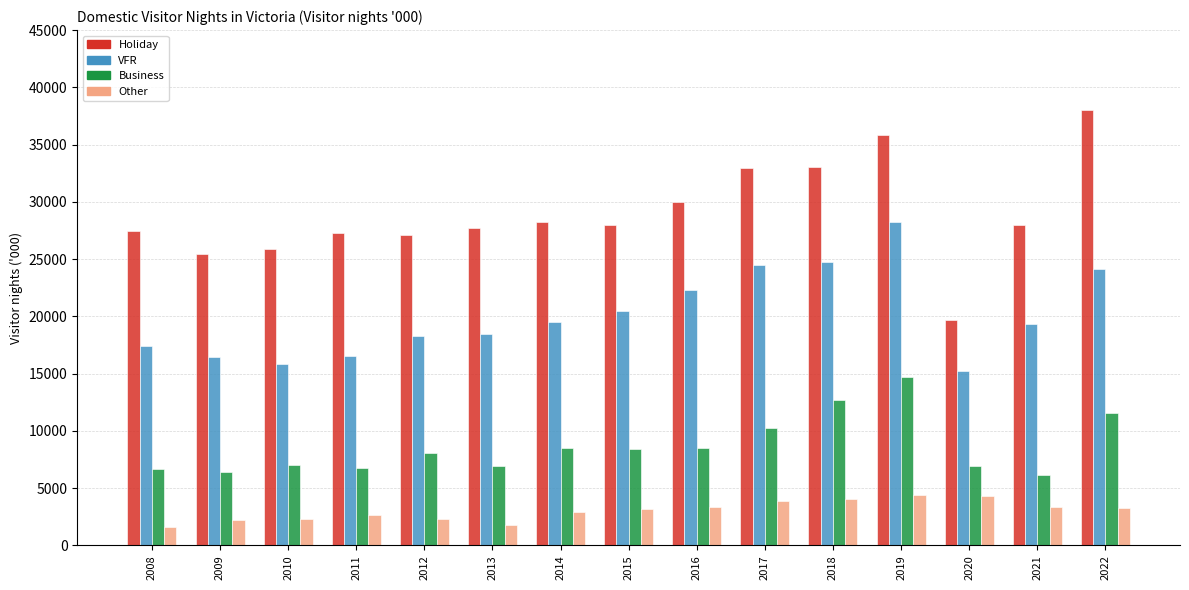

Which series changed the most between 2012 and 2019?

VFR